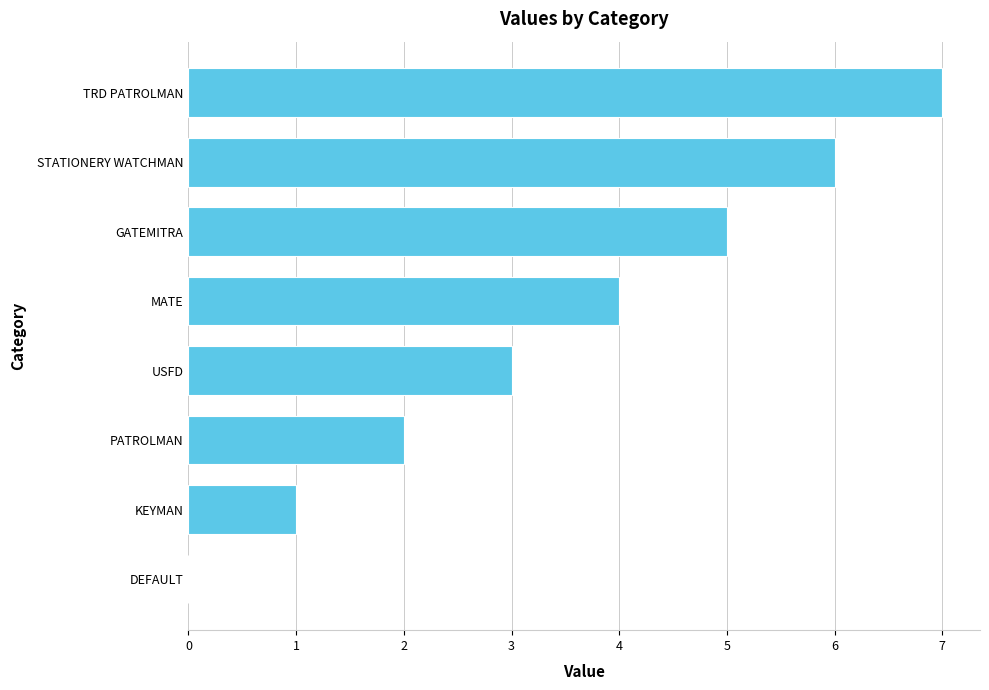

Which has a higher value, KEYMAN or GATEMITRA?

GATEMITRA